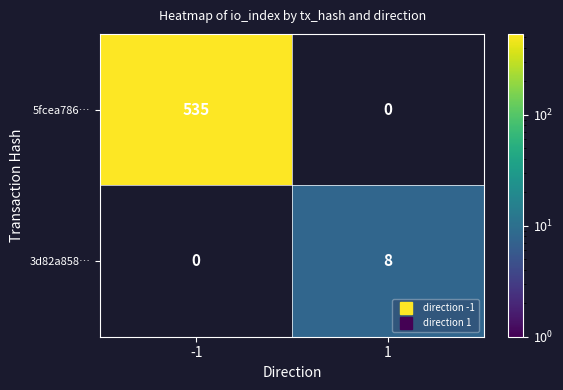

Which series has the widest spread of values?

5fcea786…